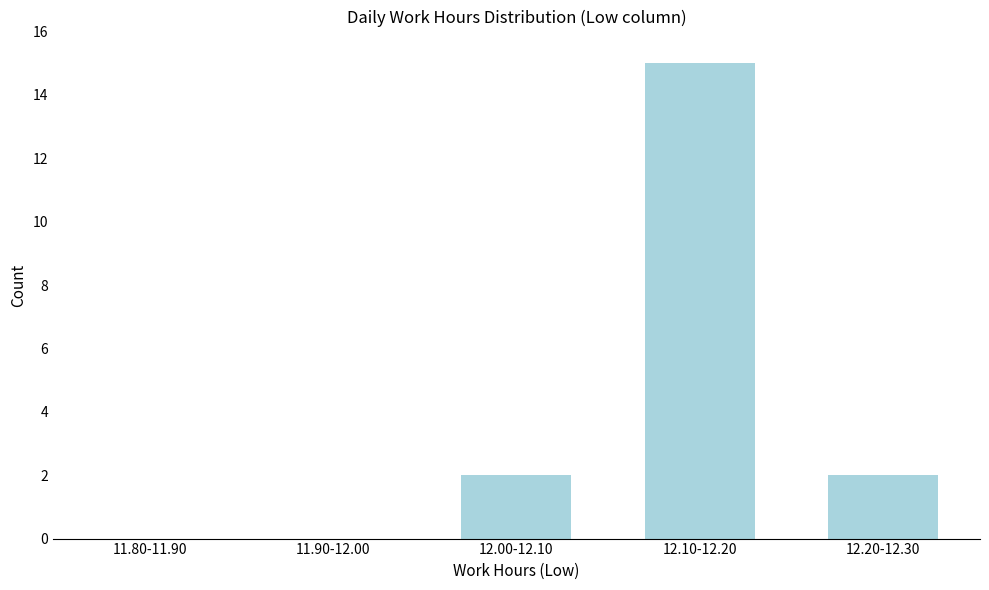

Reading right to left, list all the values displayed in this chart.

12.20-12.30=2	12.10-12.20=15	12.00-12.10=2	11.90-12.00=0	11.80-11.90=0